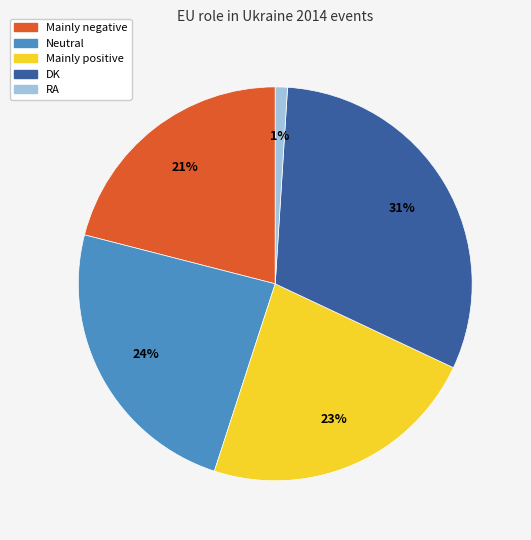

To the nearest percent, what is the difference between the largest and smallest slice percentages?

30%